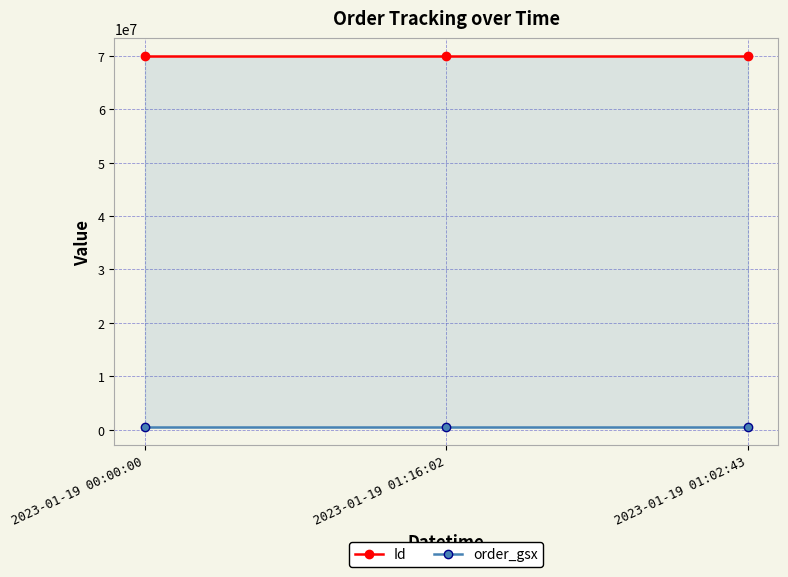

Between 2023-01-19 01:16:02 and 2023-01-19 01:02:43, which series saw the biggest shift?

Id